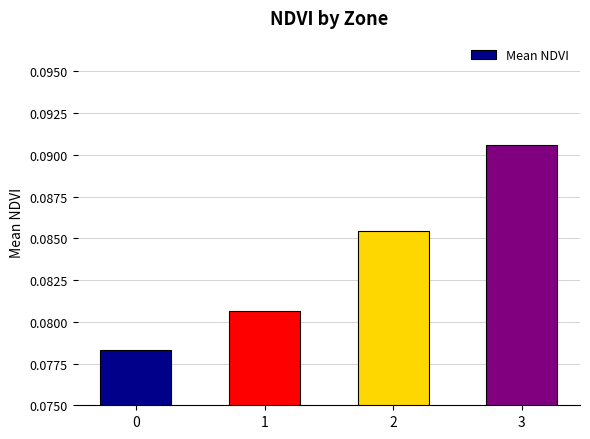

List the labels in order of value, largest first.

3, 2, 1, 0